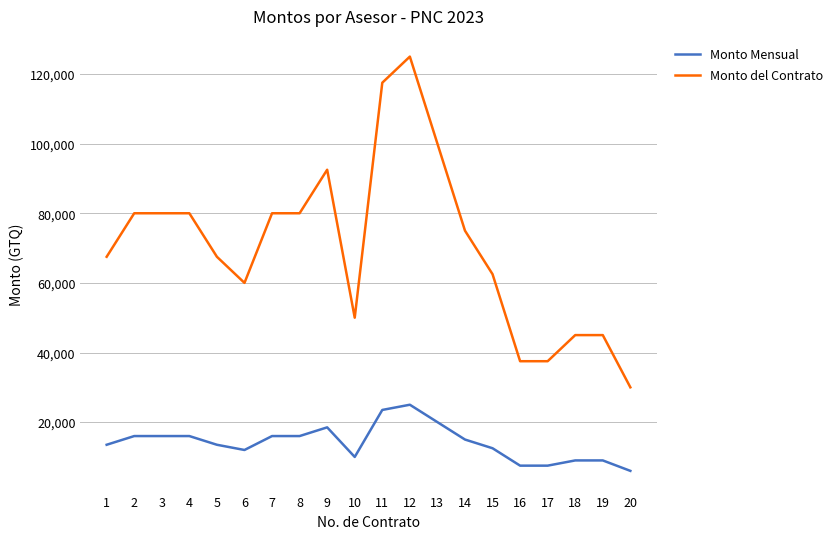

At which label does Monto Mensual first exceed 15000?

2